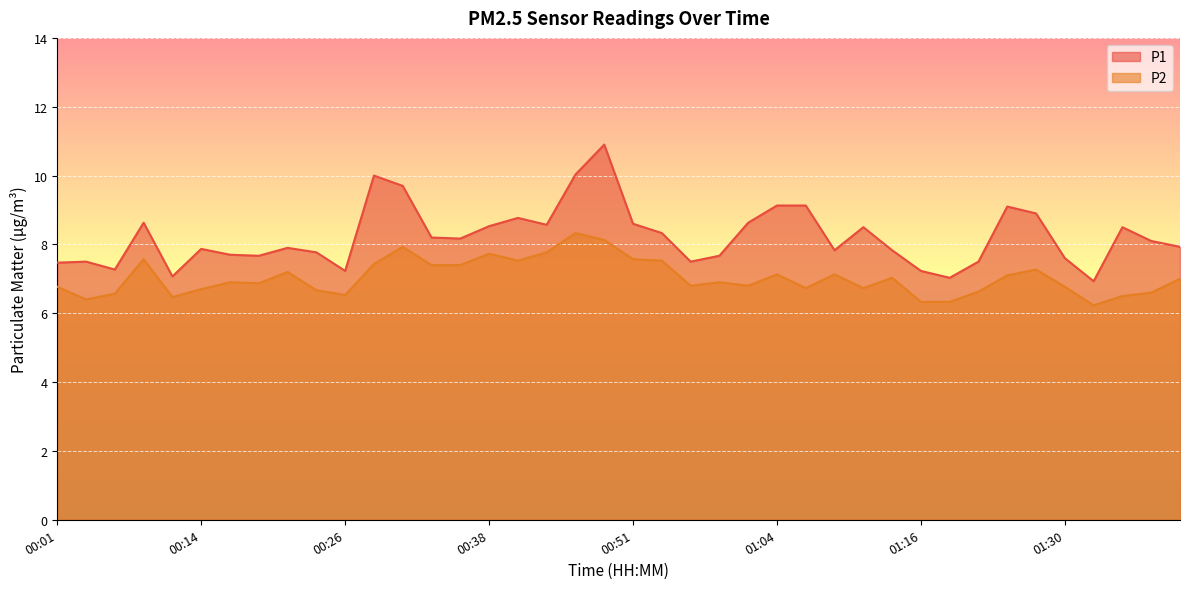

Which series has the largest total across all categories?

P1